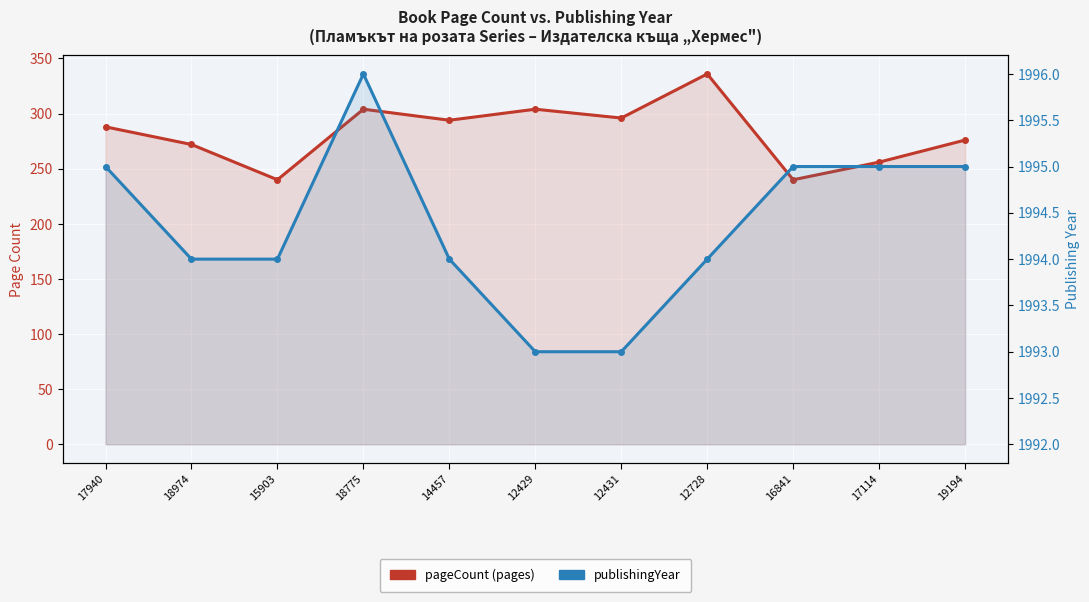

True or false: pageCount and publishingYear intersect in this chart.

False